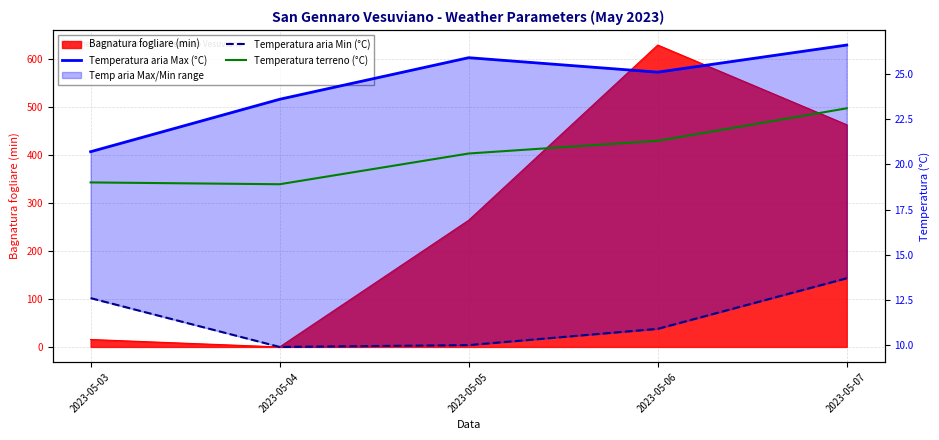

Reading left to right, what are all the values shown in this chart?

Temperatura aria Max (°C): 20.7	23.6	25.9	25.1	26.6
Temperatura aria Min (°C): 12.6	9.9	10.0	10.9	13.7
Temperatura terreno (°C): 19.0	18.9	20.6	21.3	23.1